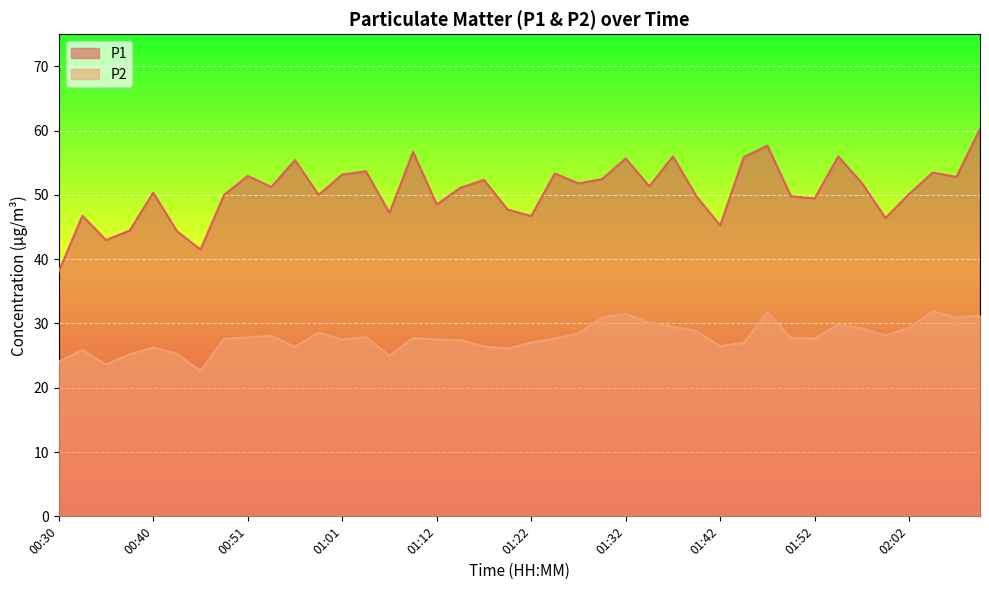

True or false: P1 and P2 cross at least once.

False